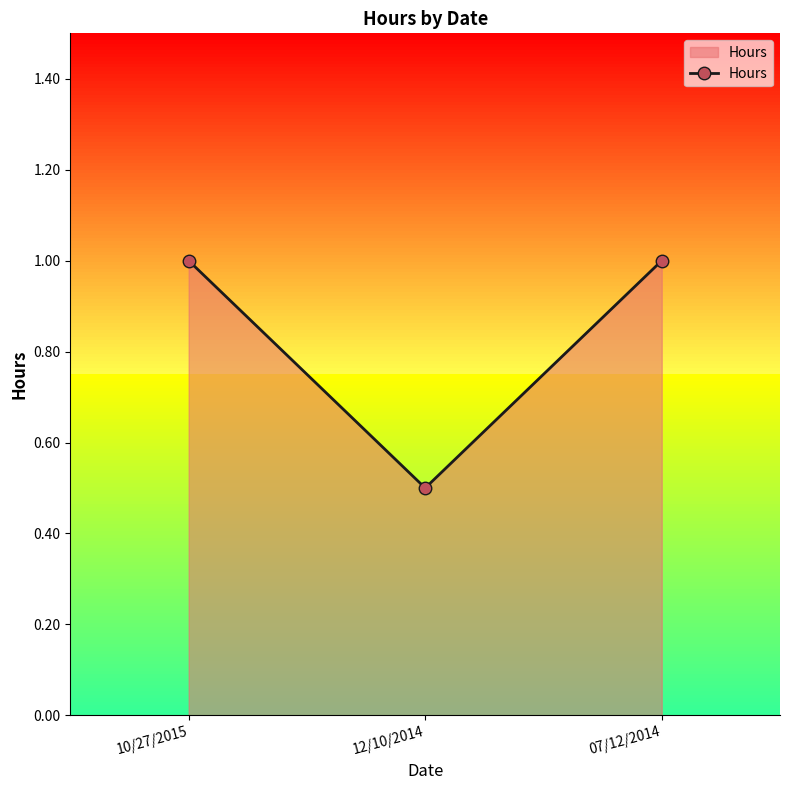

The value at 10/27/2015 is 1.3. True or false?

False